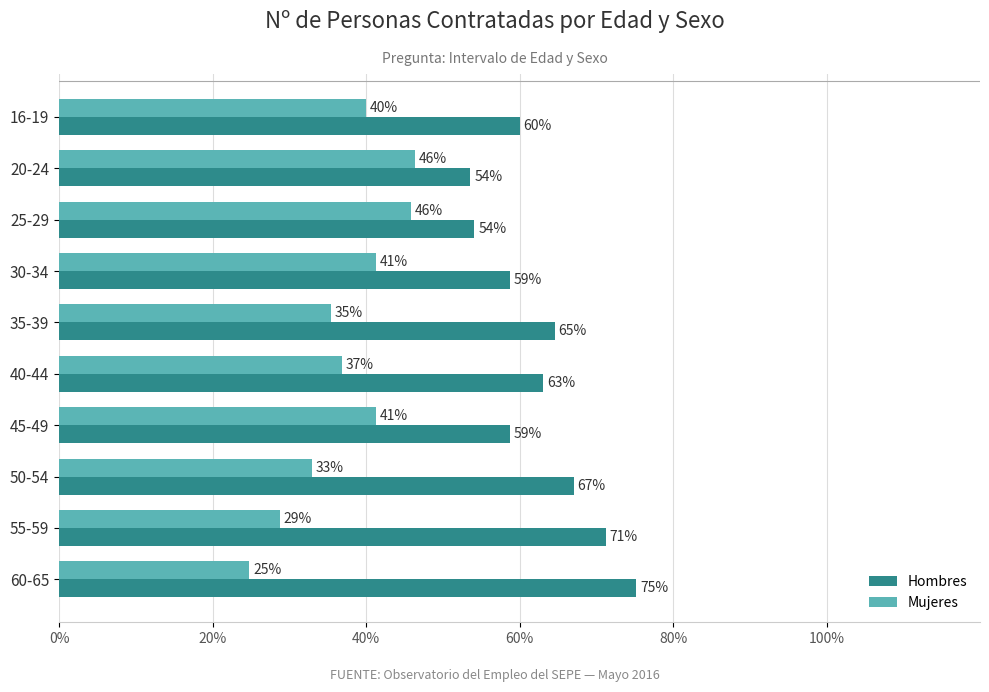

True or false: Hombres has a value of 63.1 at 40-44.

True